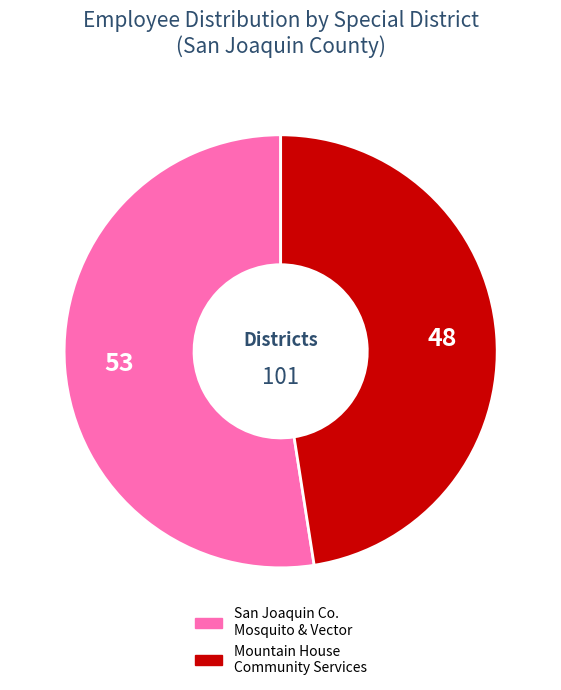

Is there any slice that represents more than half of the pie?

Yes